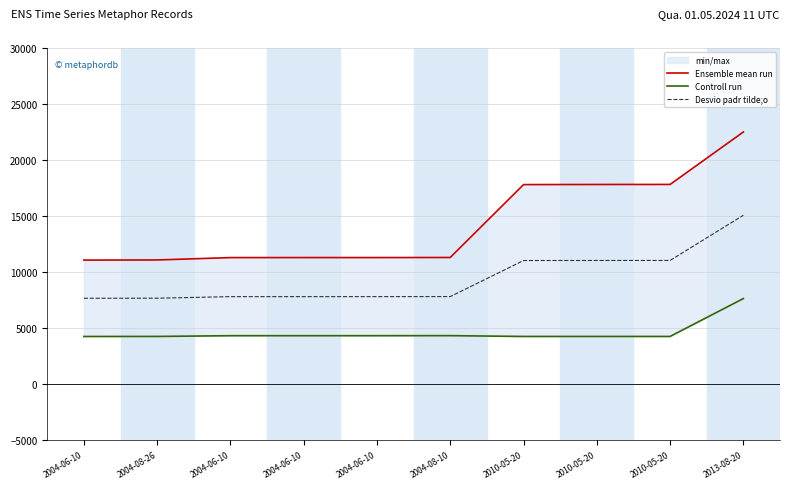

List the labels in order of Desvio padr tilde;o value, largest first.

2013-08-20, 2010-05-20, 2010-05-20, 2010-05-20, 2004-08-10, 2004-06-10, 2004-06-10, 2004-06-10, 2004-08-26, 2004-06-10